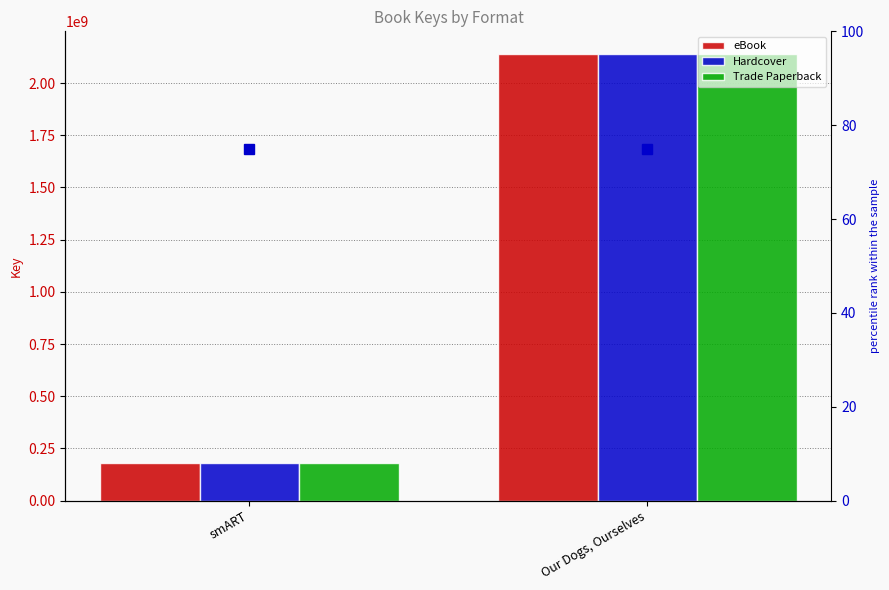

How many categories are shown in the chart?

2